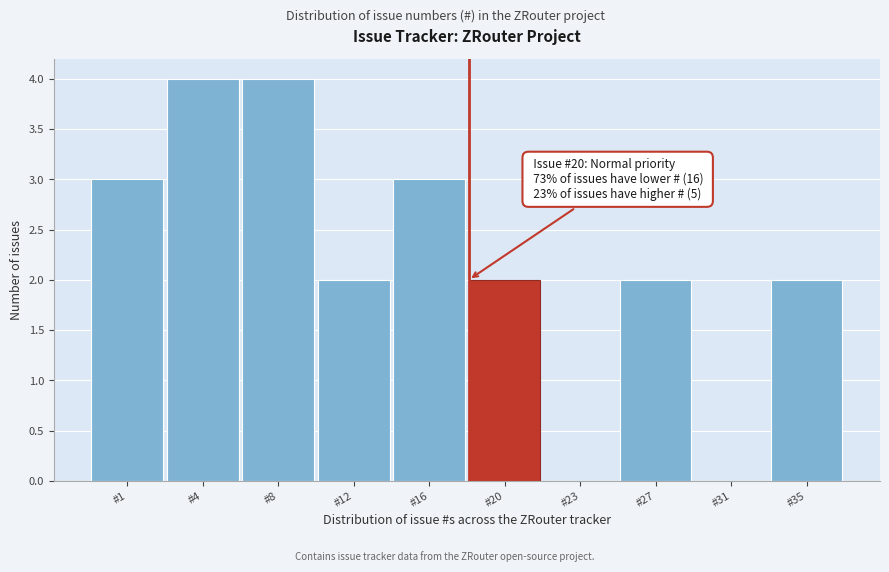

Reading left to right, transcribe all the data shown in this chart.

#1=3	#4=4	#8=4	#12=2	#16=3	#20=2	#23=0	#27=2	#31=0	#35=2